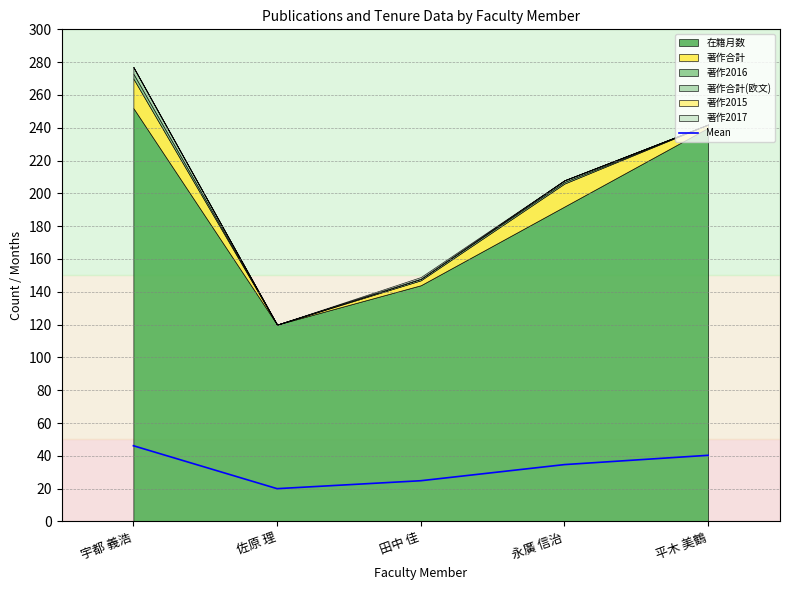

At which label does the data first exceed 34?

宇都 義浩